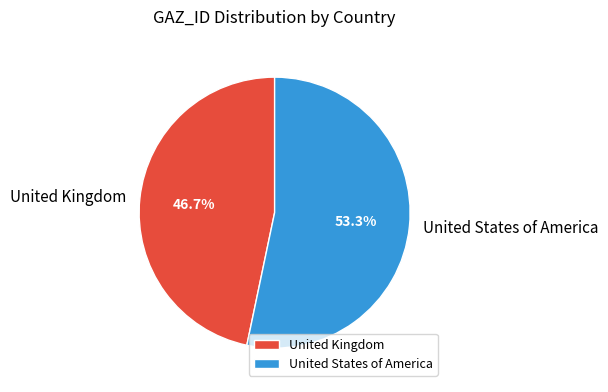

True or false: United States of America accounts for 53% of the total.

True